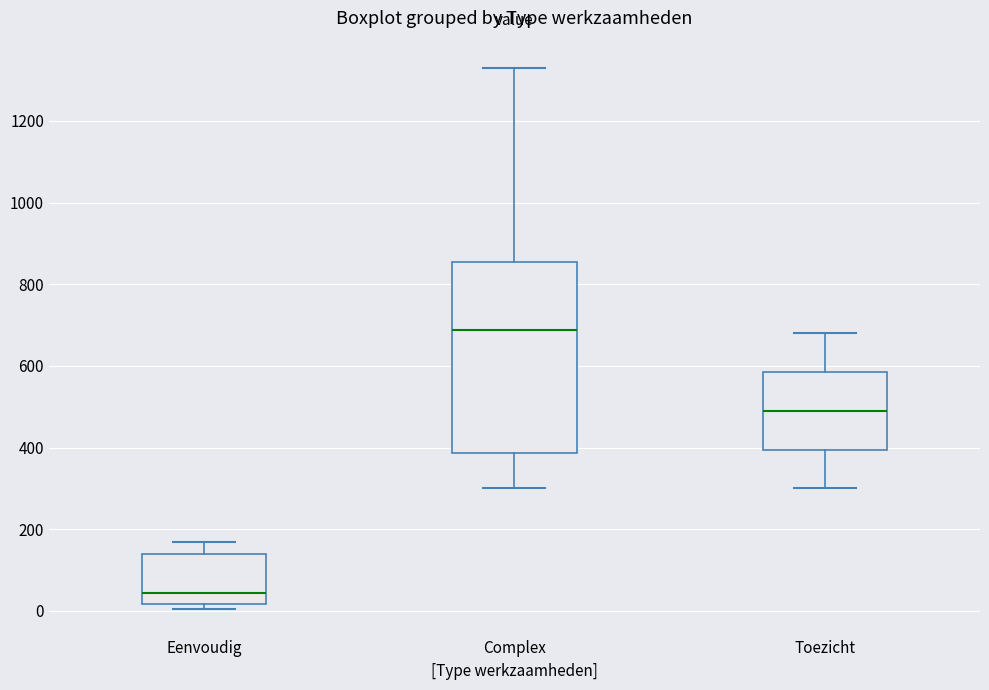

Where is the upper edge of the box for Complex on the y-axis? The values are not printed on the chart, so give them approximately, as read against the axis.

860